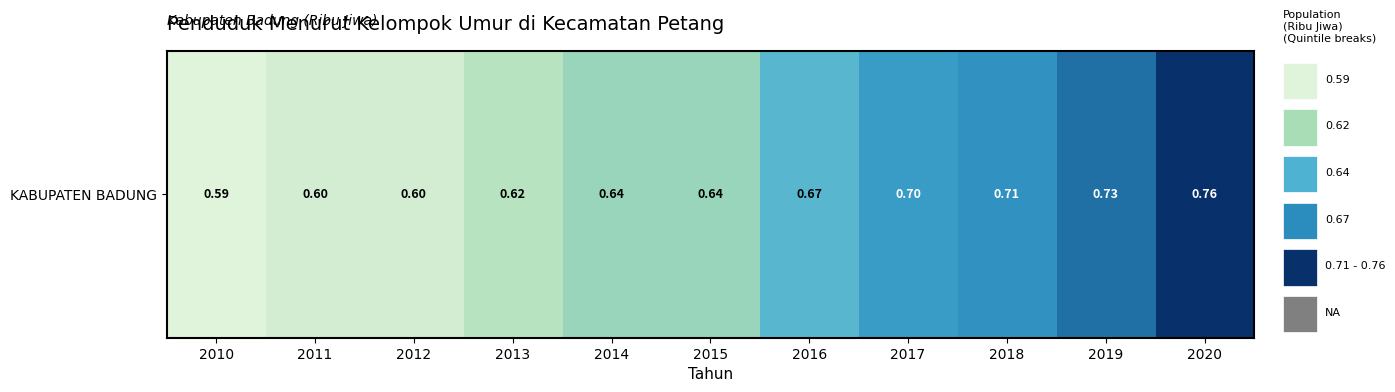

Is it true that the value at 2011 is 0.9?

False